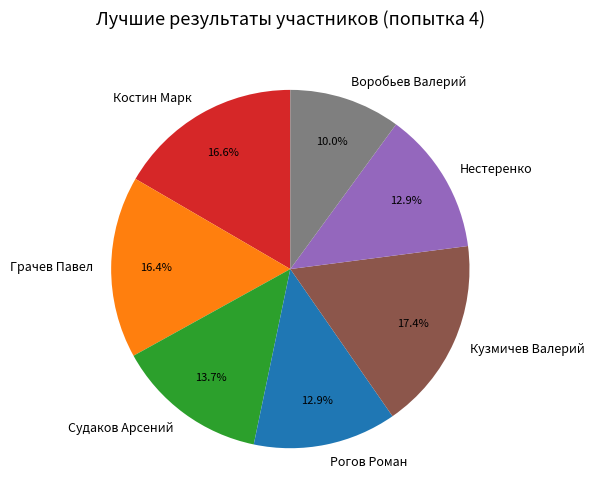

What is the ratio of the value at Нестеренко to the value at Костин Марк?

0.8